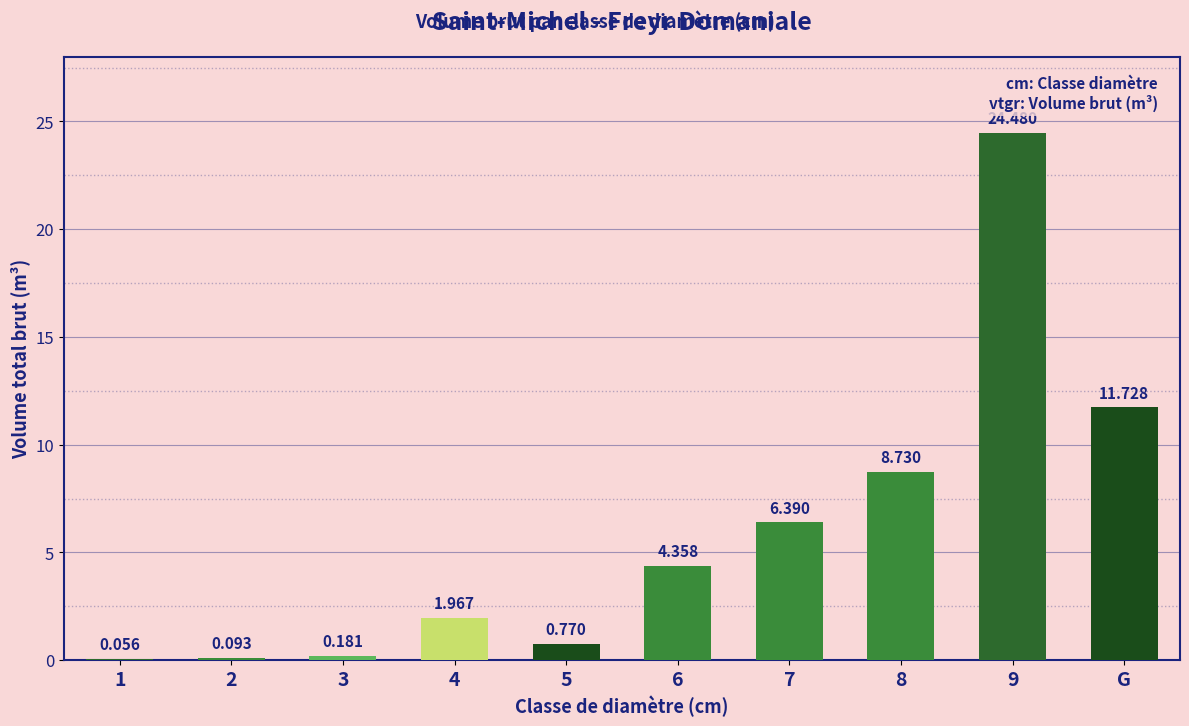

Are the bars horizontal?

No